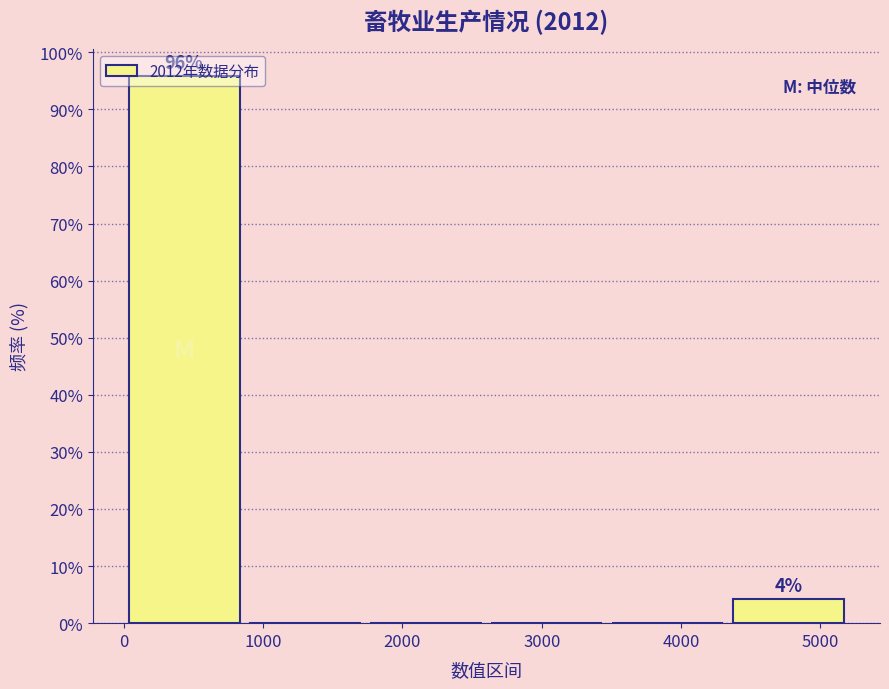

Over which range of the x-axis is the bar tallest?

0 to 900